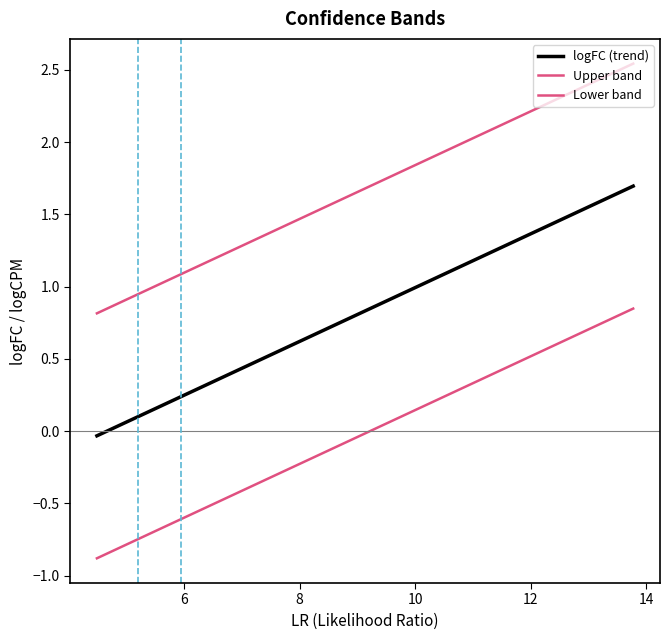

Which series has the largest total across all categories?

Upper band